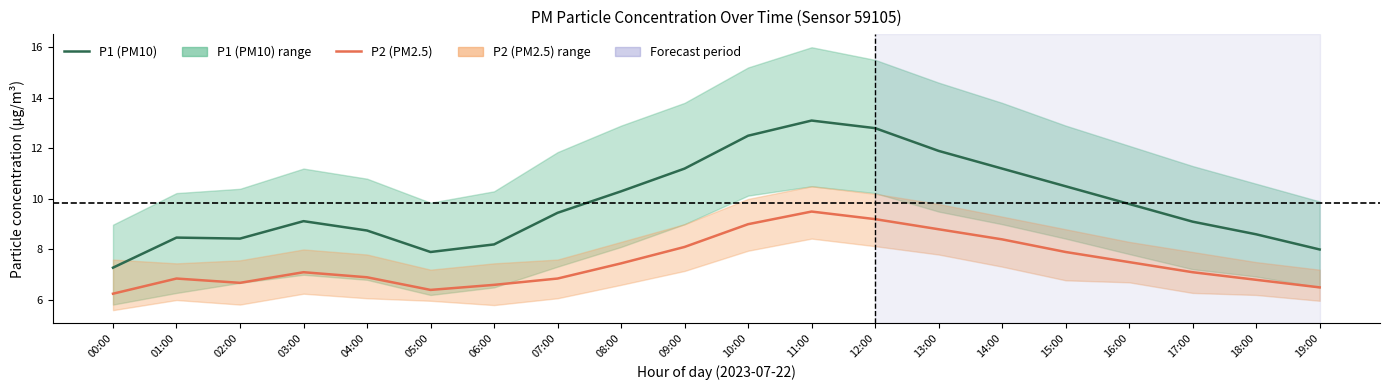

What is the maximum value for P1 (PM10)?

13.1